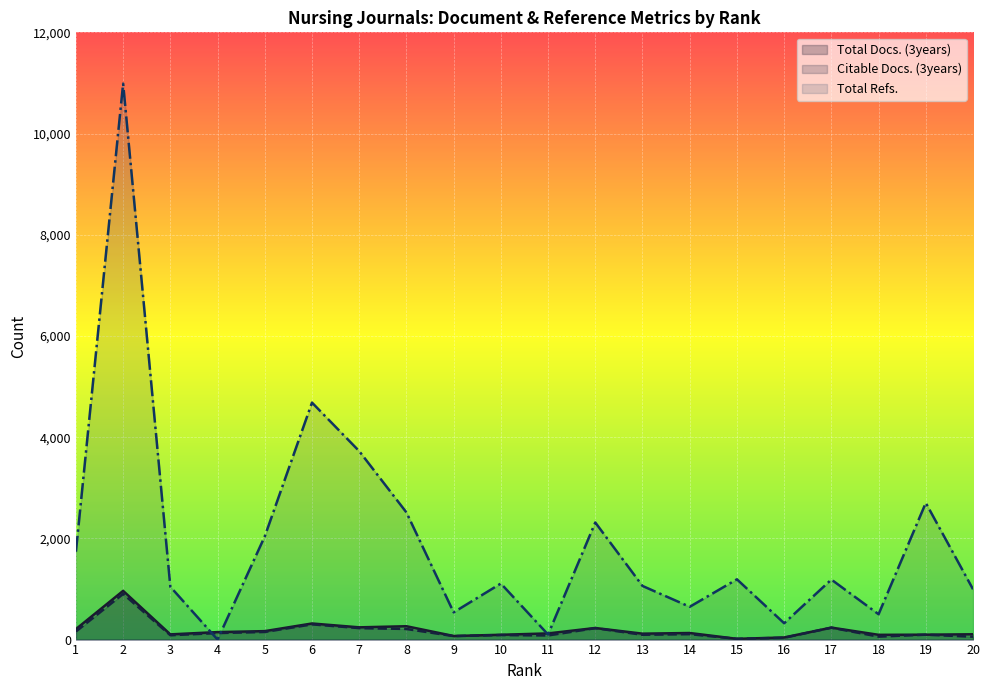

The Total Refs. series shows 3935 at 8. True or false?

False